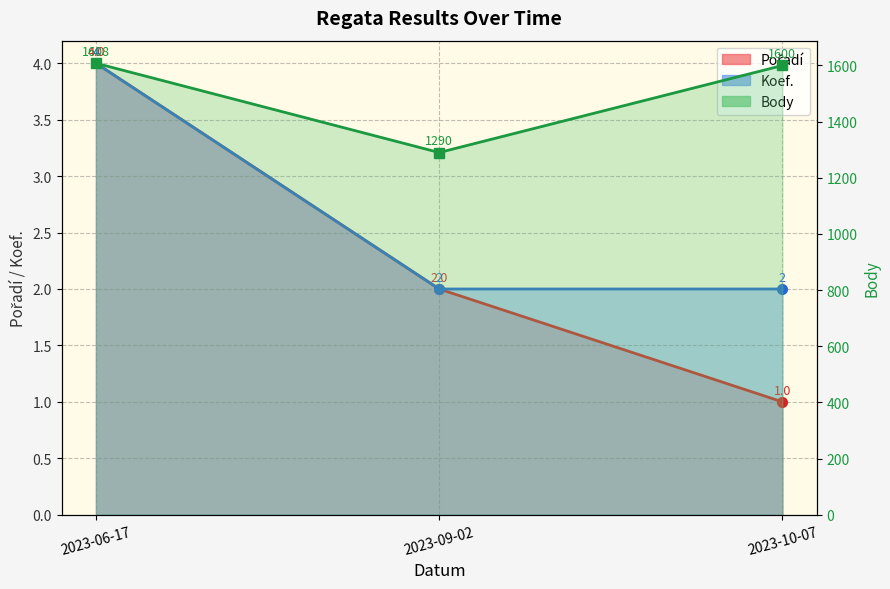

What are all the series names shown in the legend?

Pořadí, Koef., Body